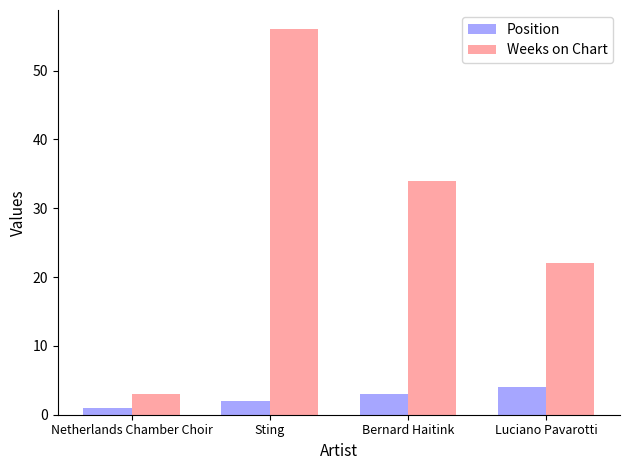

What is the greatest value displayed?

56